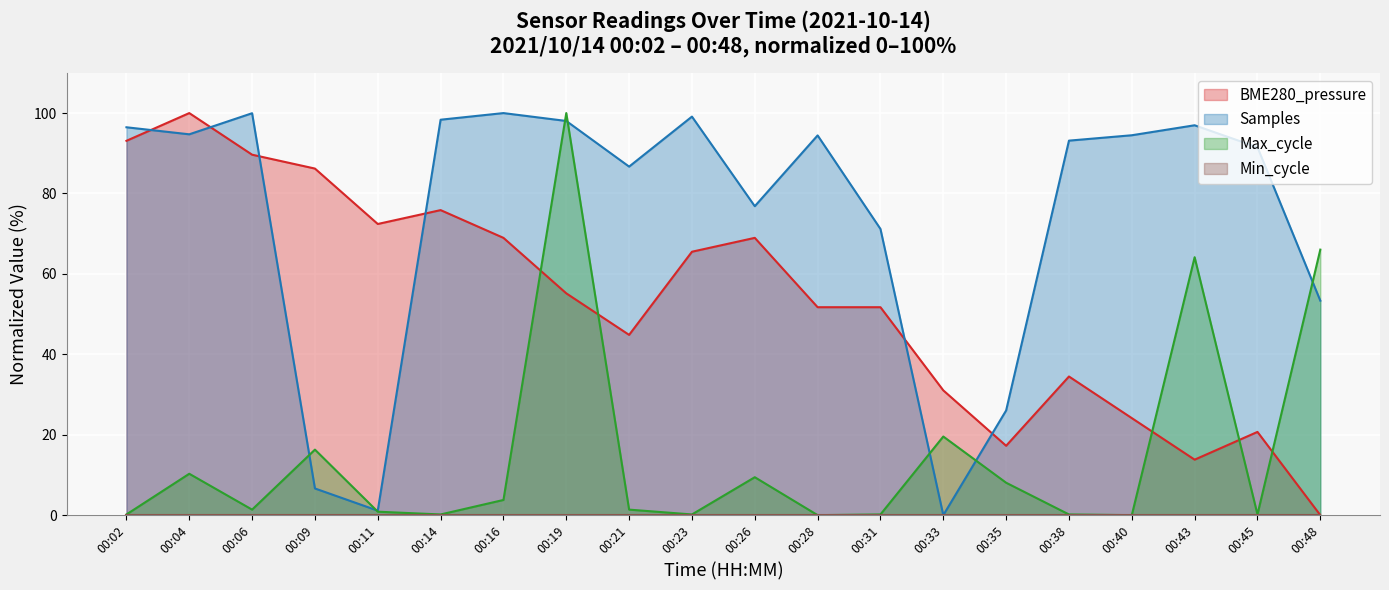

How many lines are shown in the chart?

4